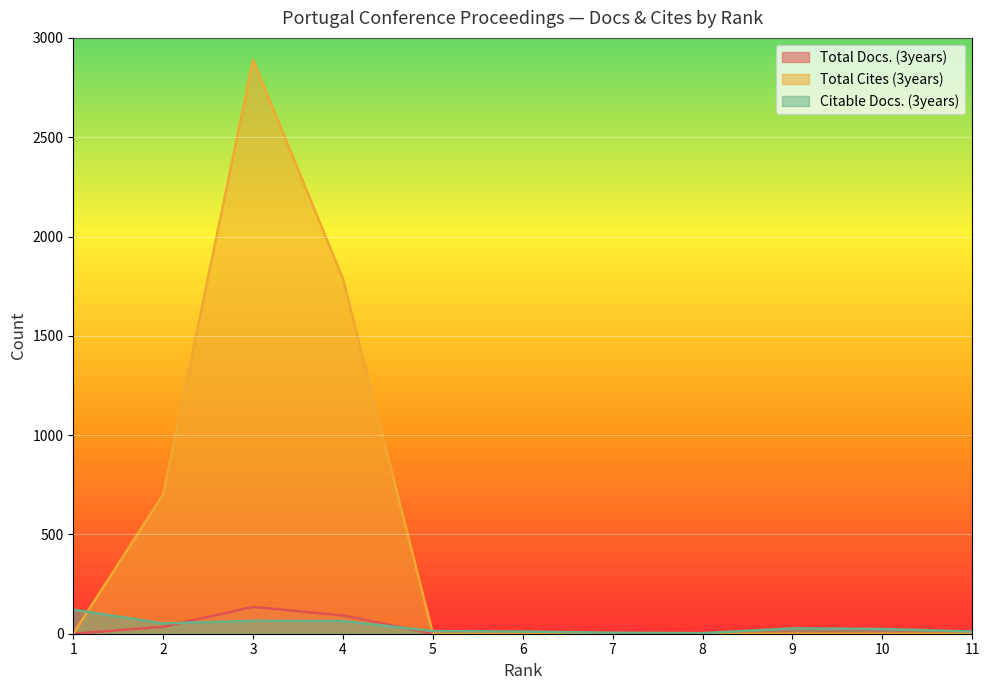

Between 2 and 10, which series saw the biggest shift?

Total Cites (3years)